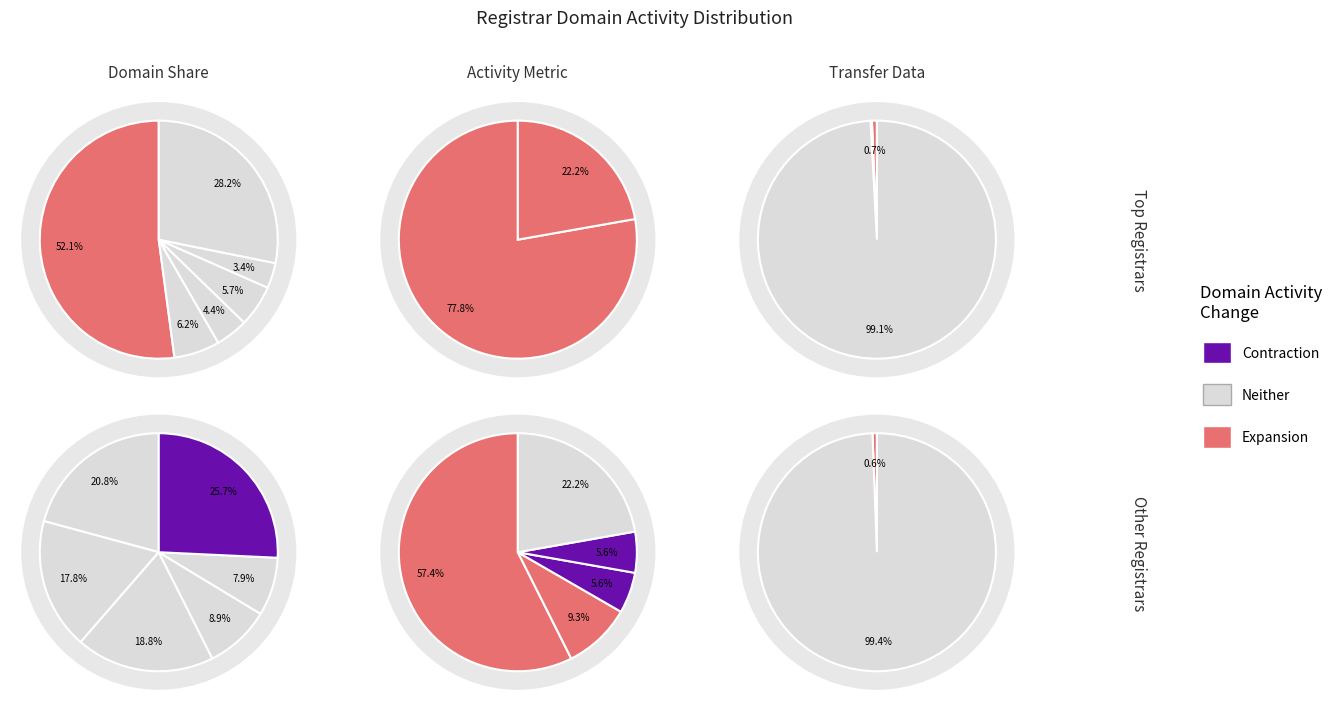

Between 7 and 6, which is larger?

7